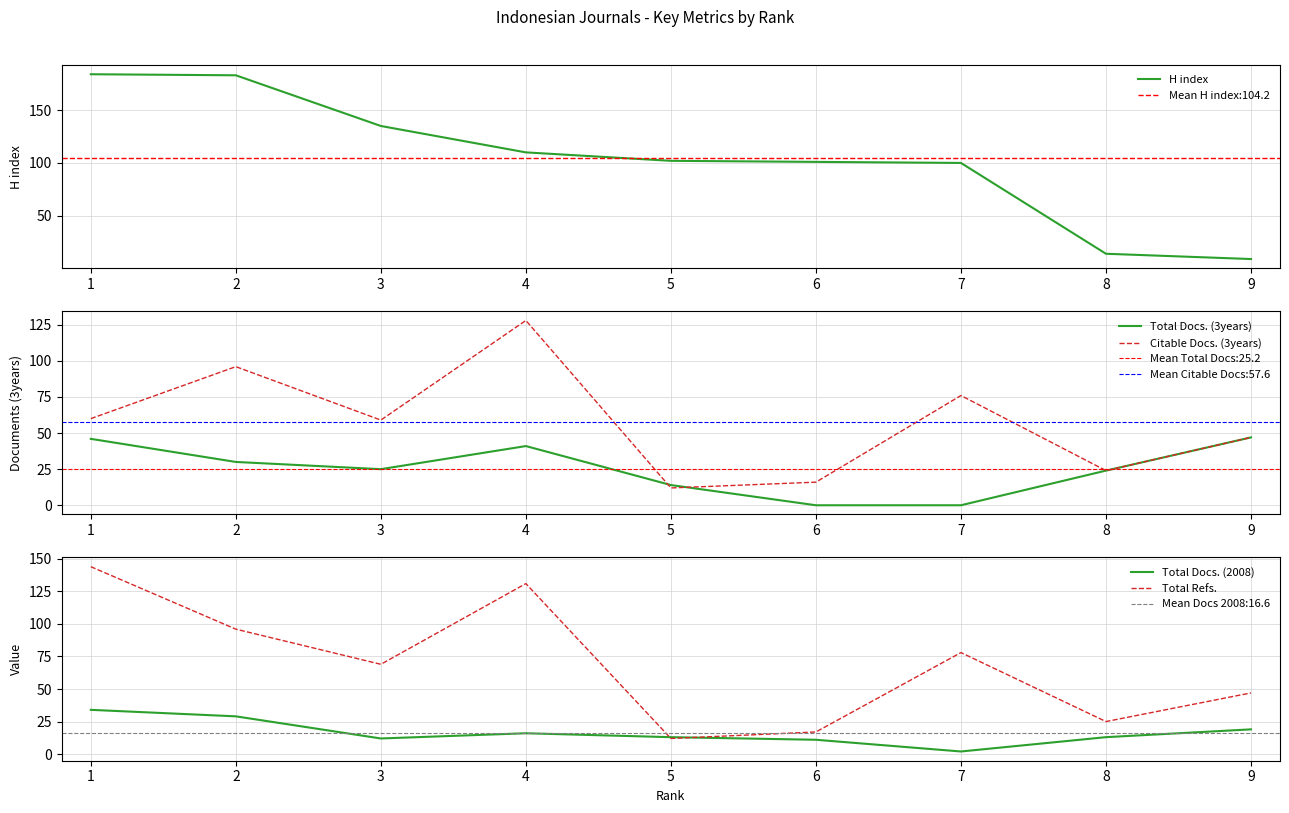

Where is the first local minimum for Total Docs. (2008)?

3